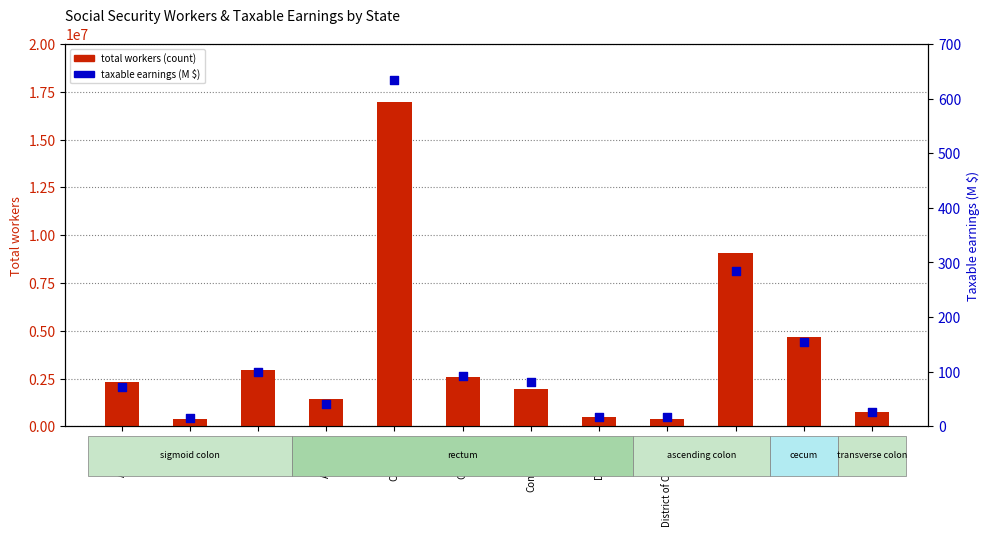

What is the total value across all series at District of Columbia?

386584.5